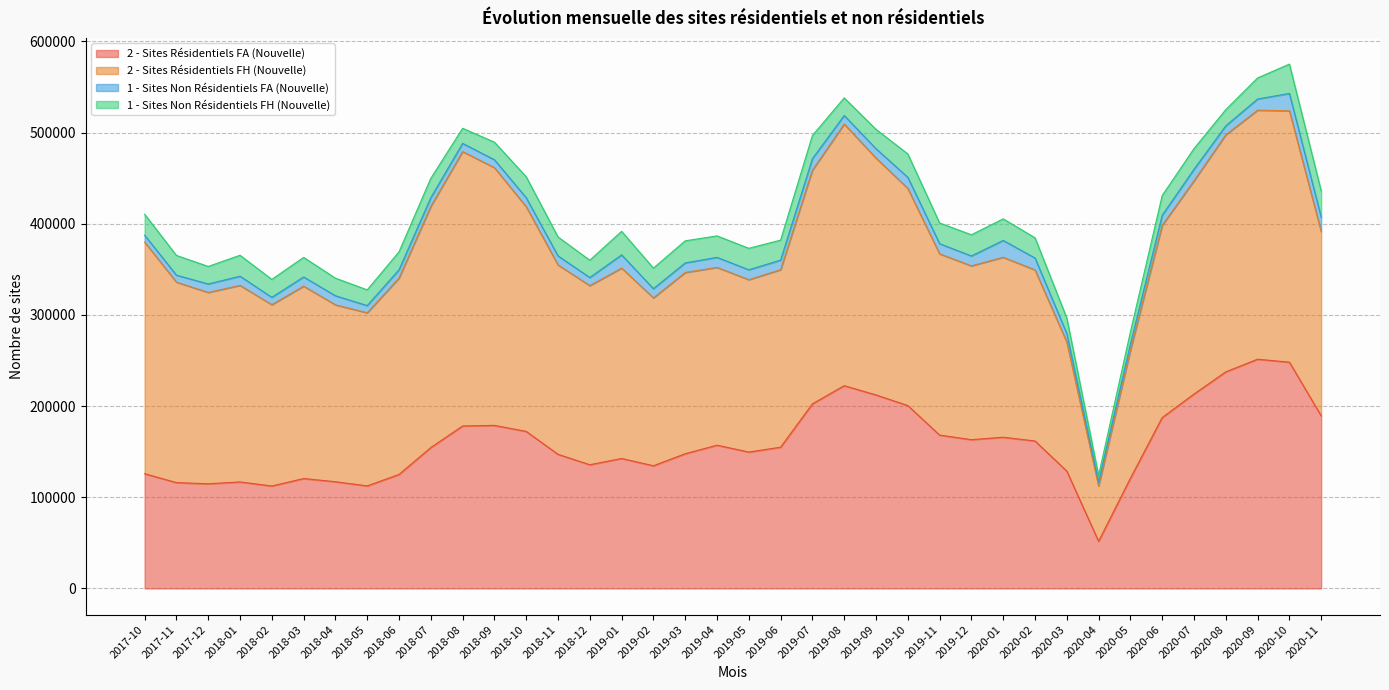

True or false: 2 - Sites Résidentiels FA (Nouvelle) has a value of 193962 at 2018-12.

False